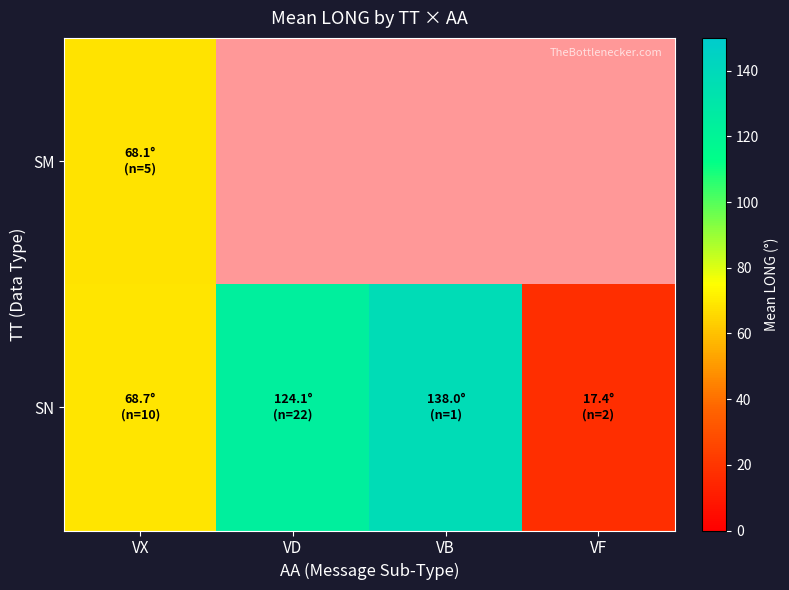

Is it true that SM equals 0 at VF?

True